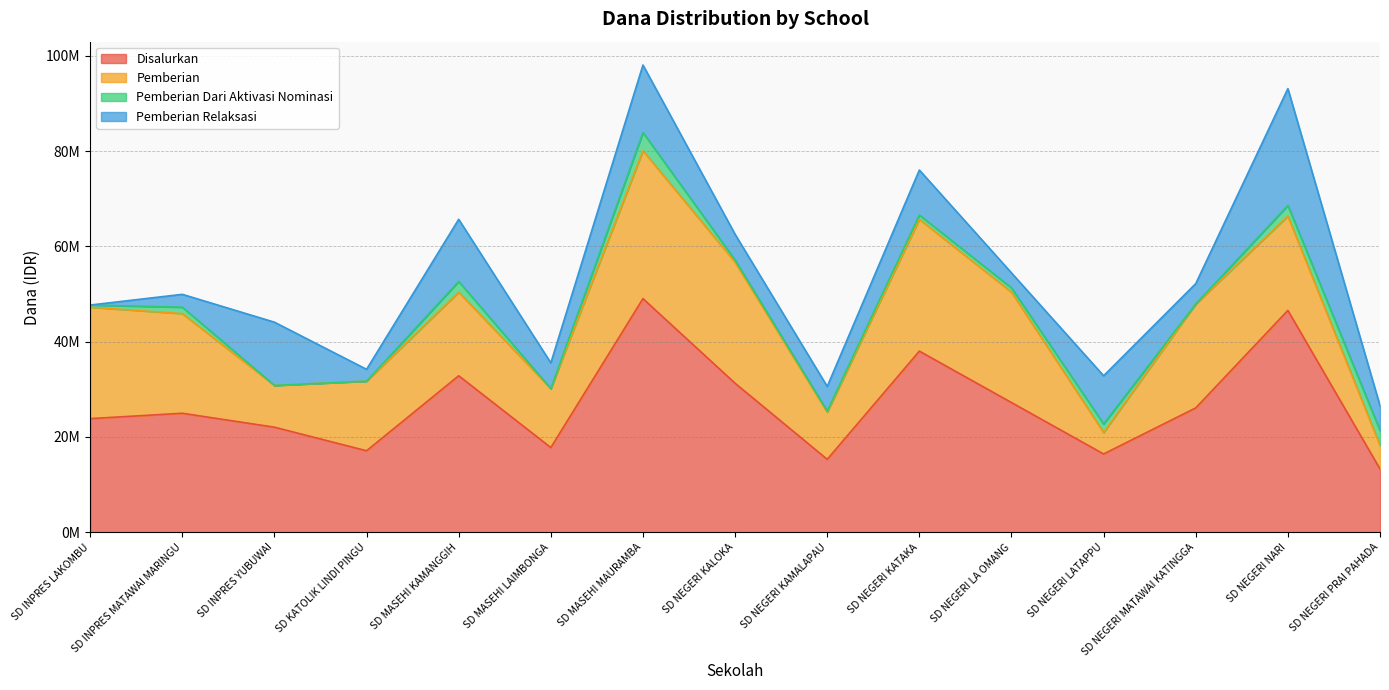

True or false: Pemberian Dari Aktivasi Nominasi has a value of 2250000 at SD NEGERI NARI.

True